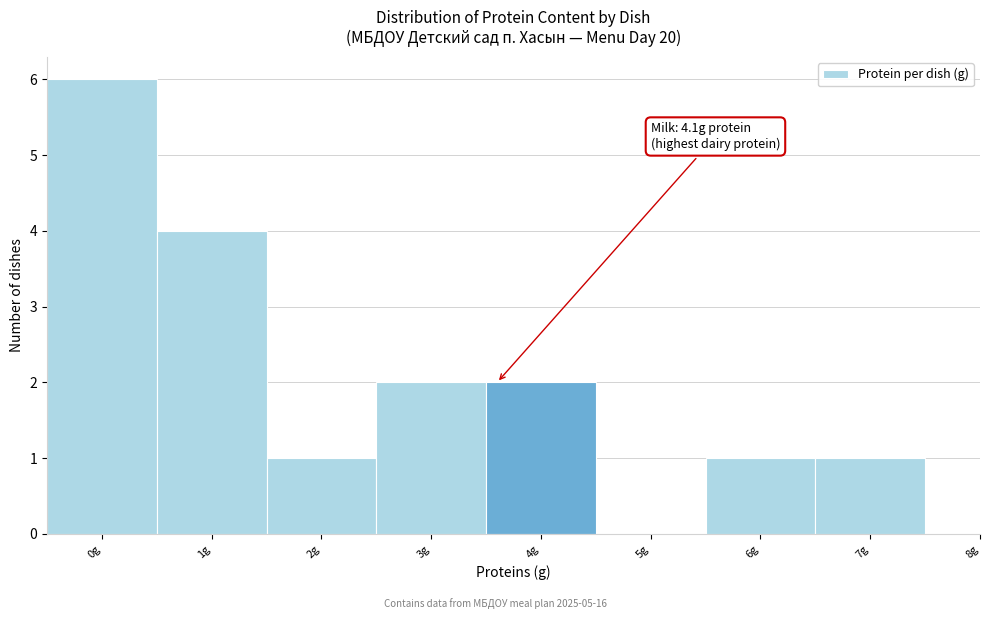

Reading left to right, what are all the values shown in this chart?

0g=6	1g=4	2g=1	3g=2	4g=2	5g=0	6g=1	7g=1